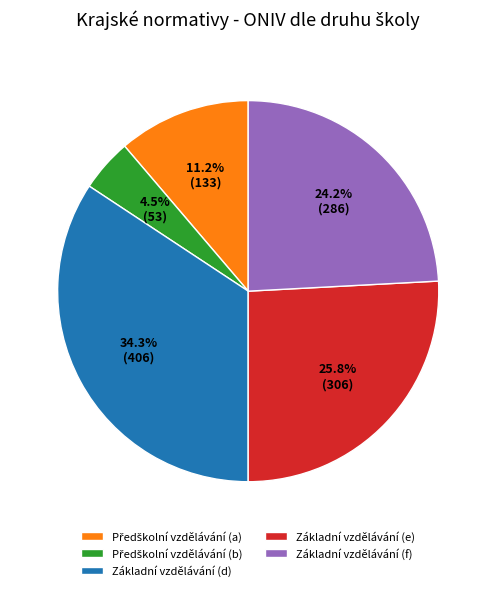

What is the largest slice in the pie chart?

Základní vzdělávání (d)